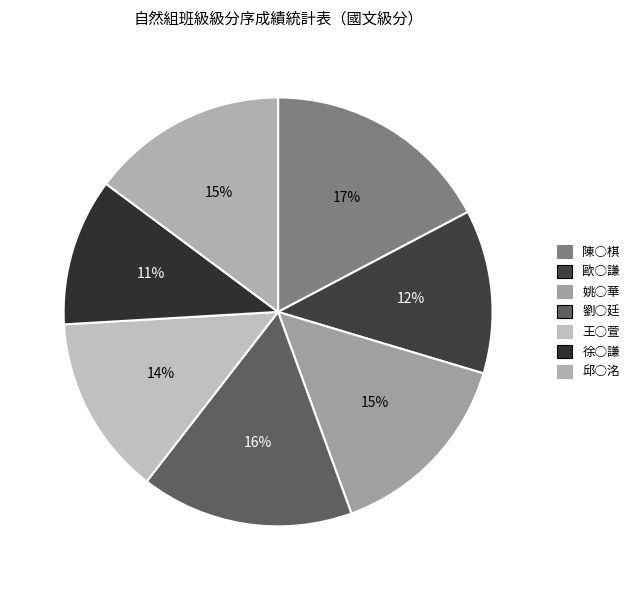

How many slices are in this pie chart?

7